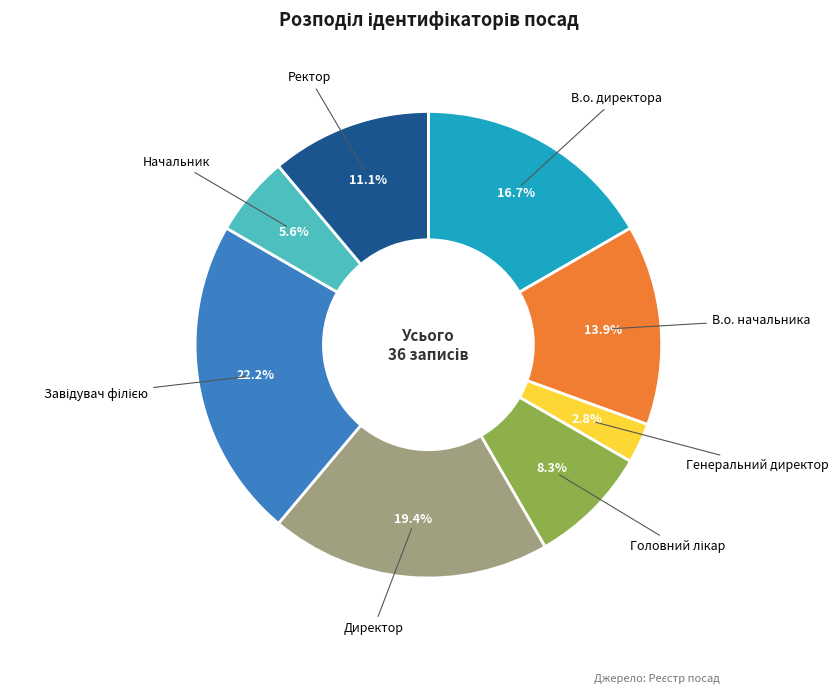

How many segments does this pie chart have?

8